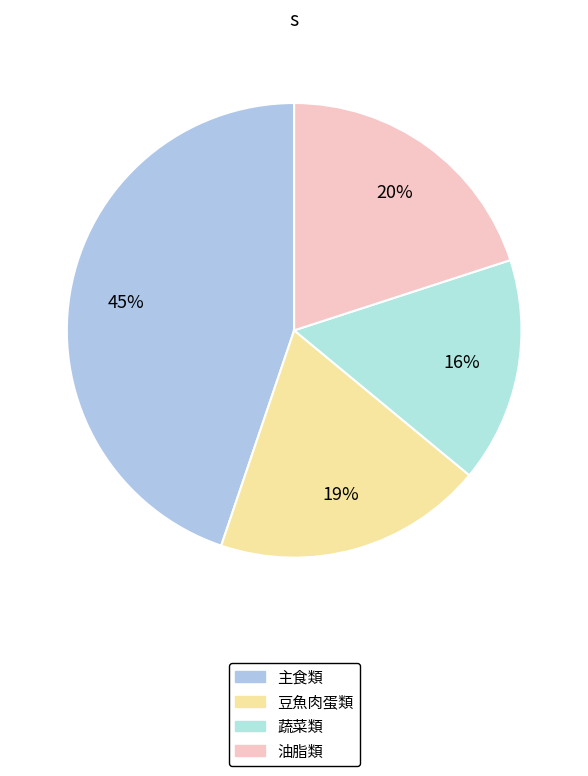

Is there a majority slice in this chart?

No